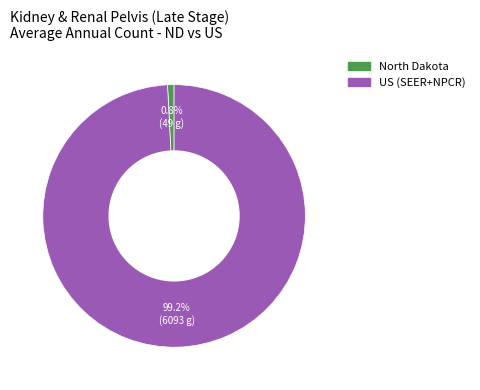

Which slice is the smallest?

North Dakota